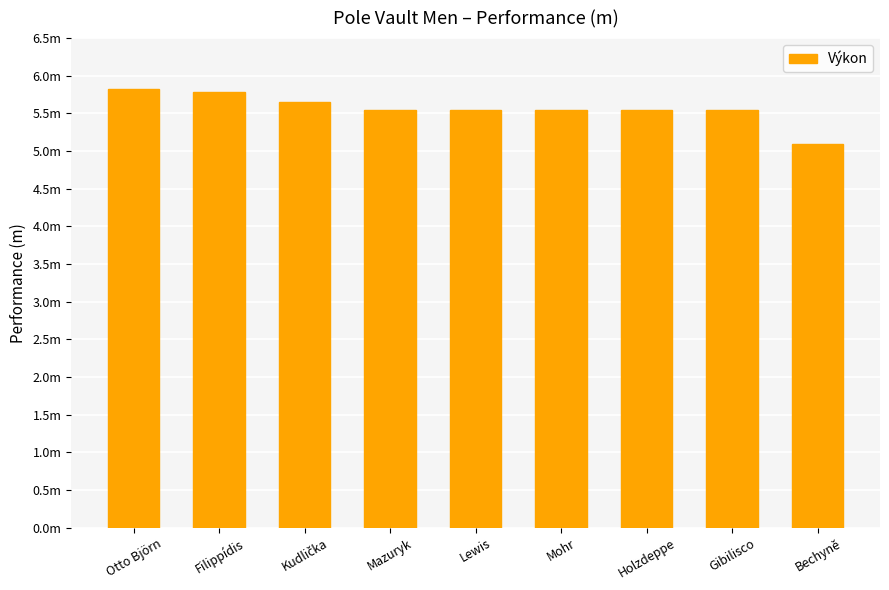

List the labels in order of value, largest first.

Otto Björn, Filippídis, Kudlička, Mazuryk, Lewis, Mohr, Holzdeppe, Gibilisco, Bechyně